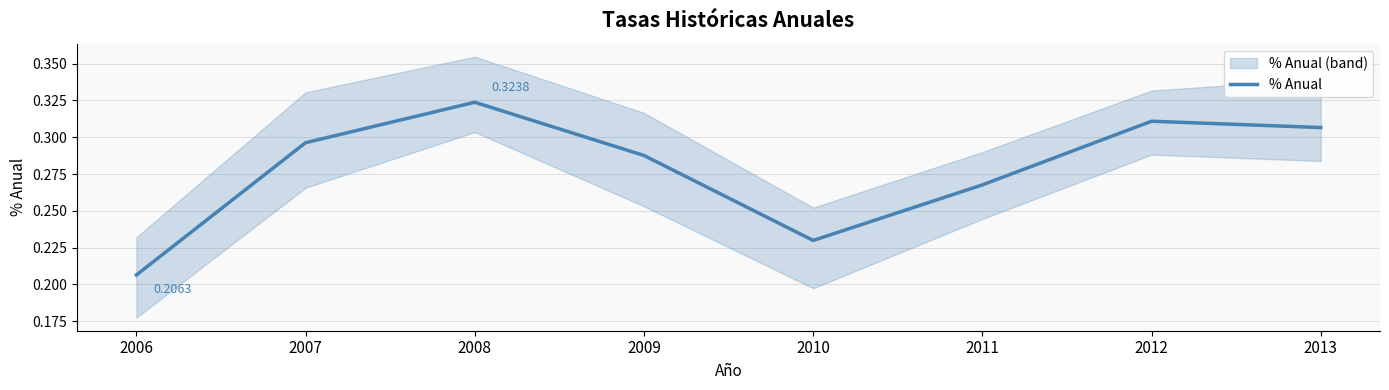

Reading right to left, list all the values displayed in this chart.

0.3	0.3	0.3	0.2	0.3	0.3	0.3	0.2